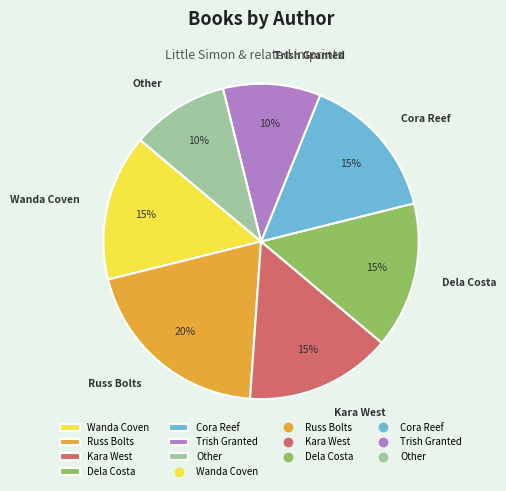

Which slice is the largest?

Russ Bolts